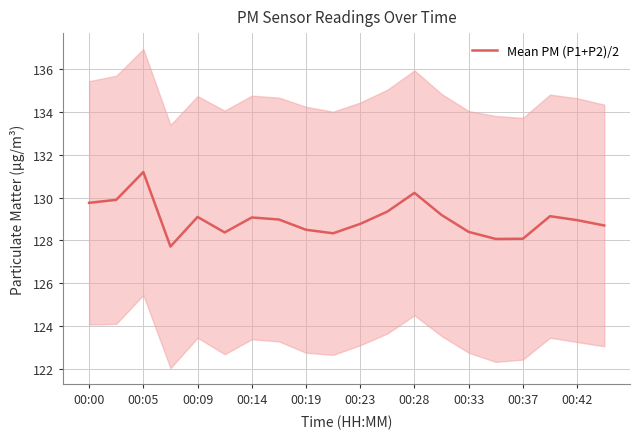

What is the lowest value of the Mean PM (P1+P2)/2 series?

127.7